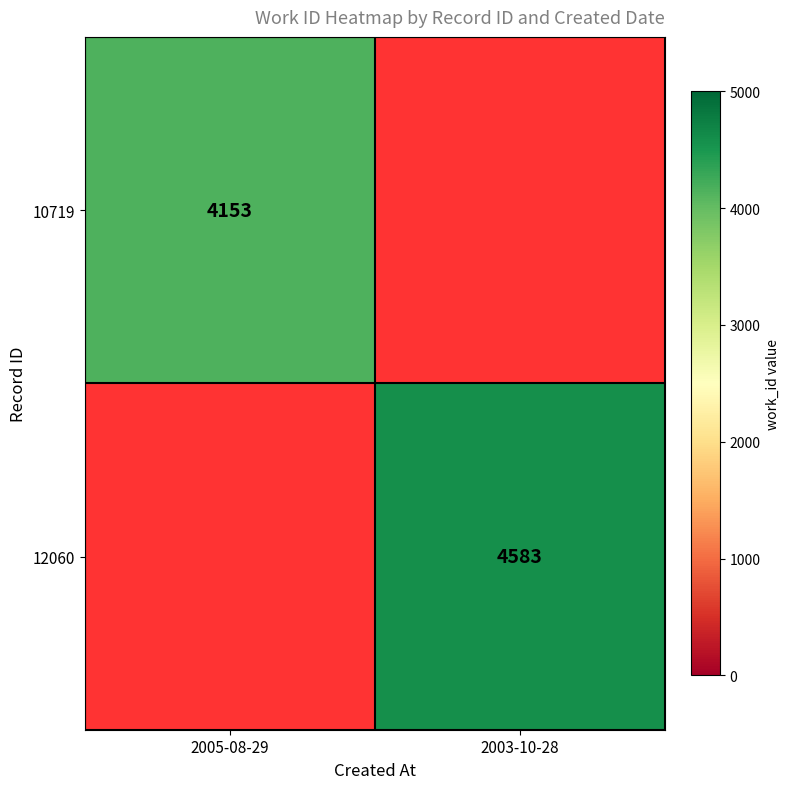

Is it true that 12060 equals 2414 at 2003-10-28?

False